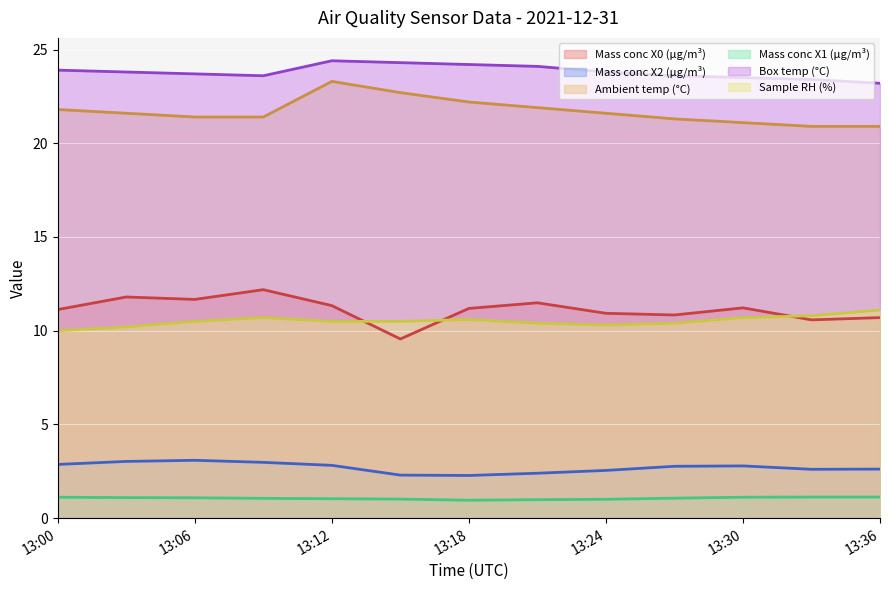

What is the minimum value for Mass conc X1 (μg/m³)?

1.0